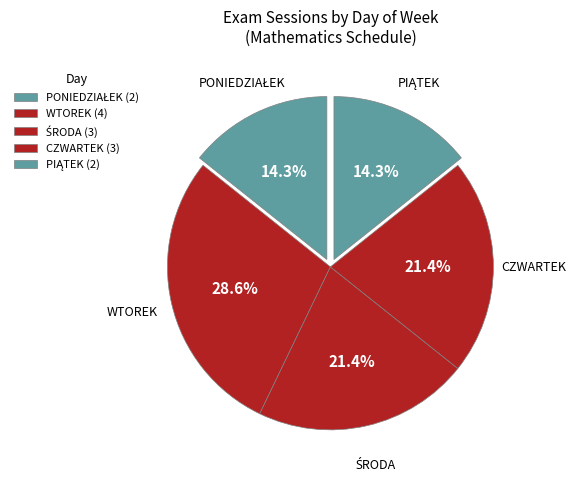

Which slice is the smallest?

PONIEDZIAŁEK